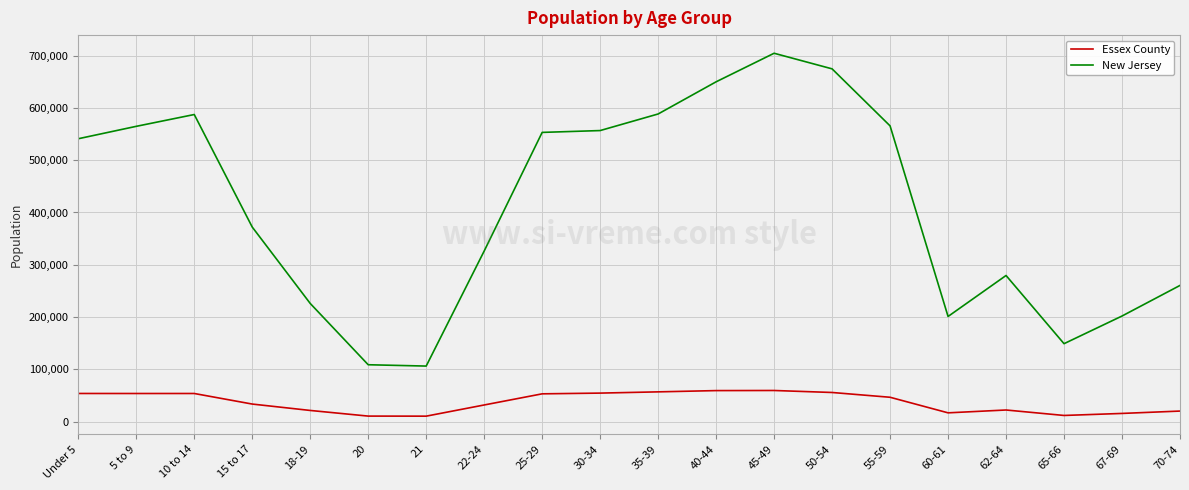

What is the highest value of the Essex County series?

59518